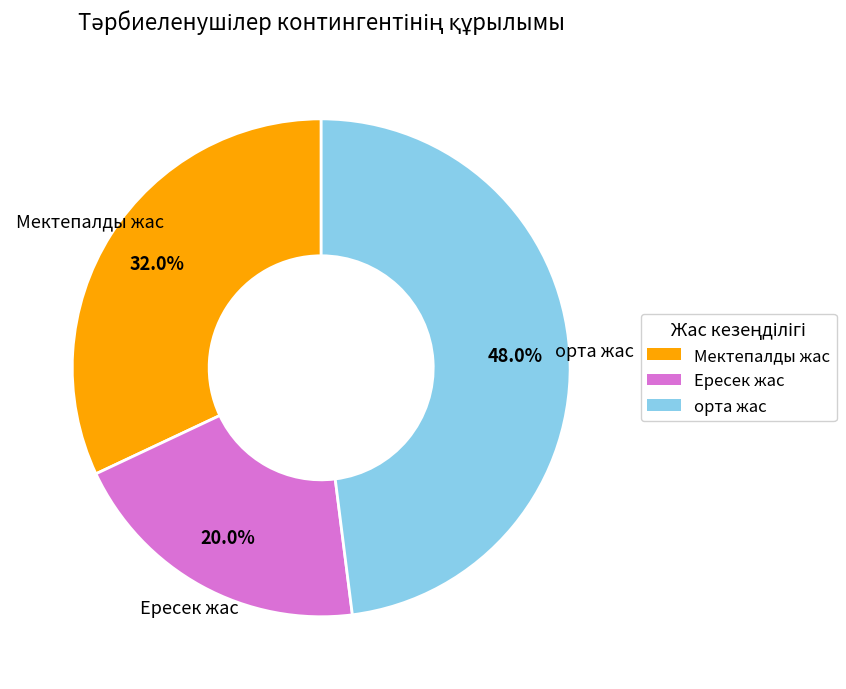

To the nearest percent, what percentage of the pie is Мектепалды жас?

32%